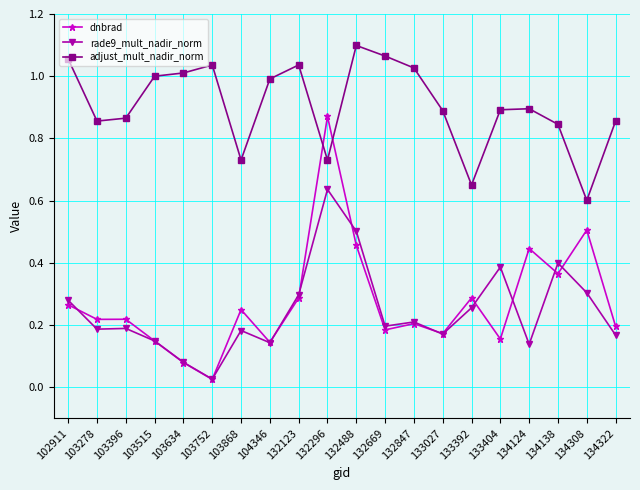

Does the chart display data point markers on the line(s)?

Yes